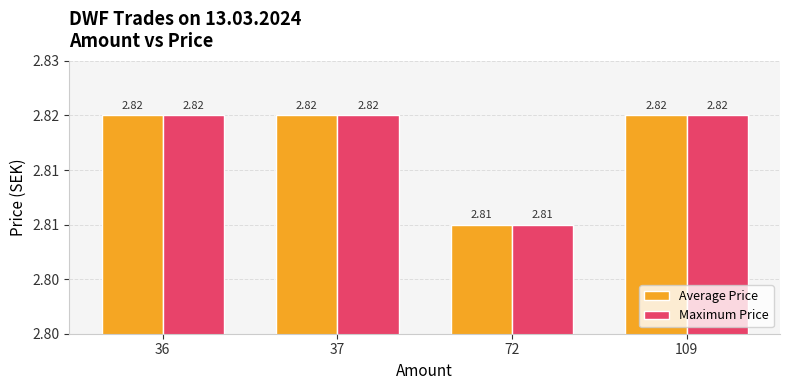

What is the value of the Maximum Price bar at the 1st from the left?

2.8